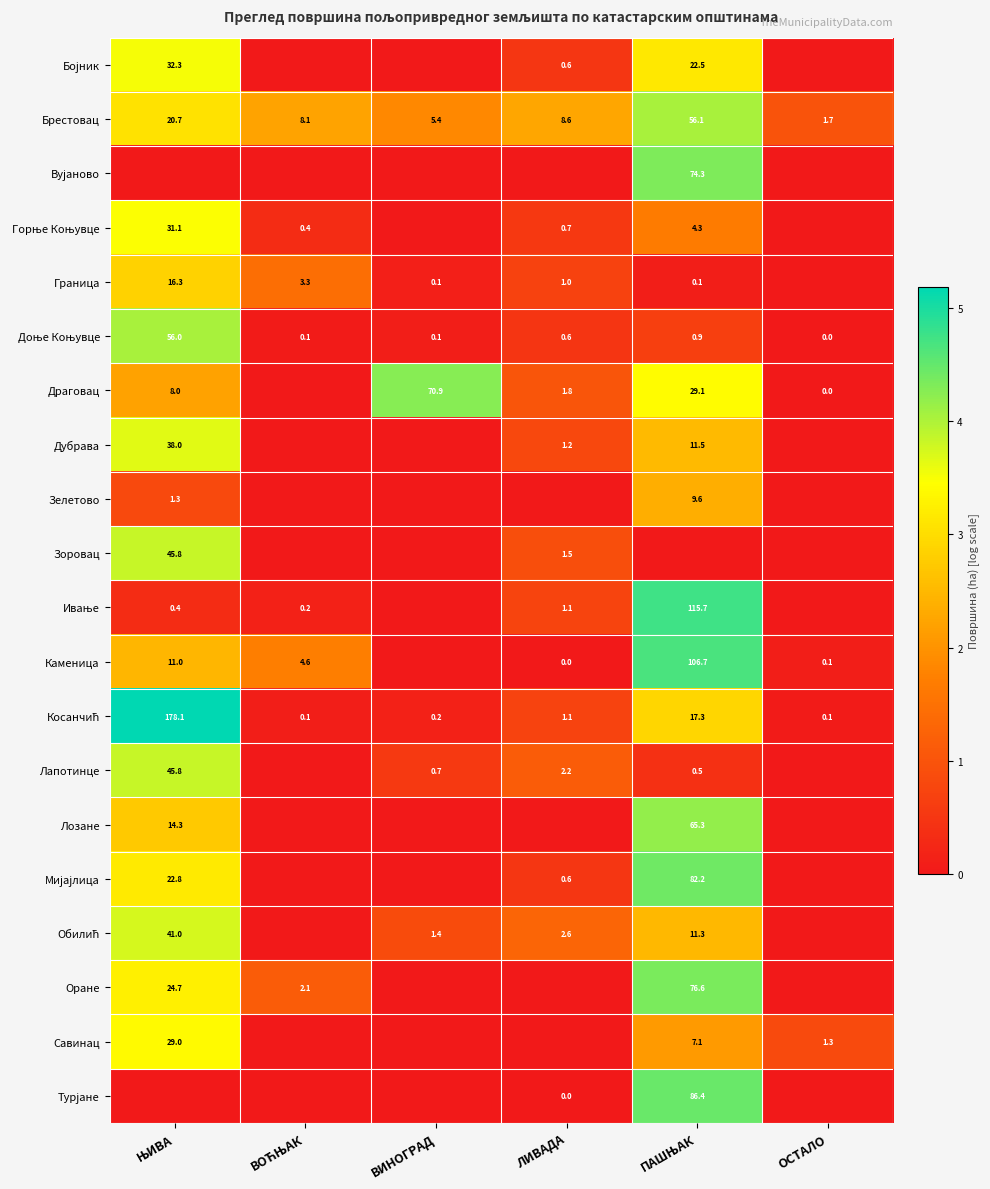

List the labels in order of Зелетово value, largest first.

ПАШЊАК, ЊИВА, ВОЋЊАК, ВИНОГРАД, ЛИВАДА, ОСТАЛО